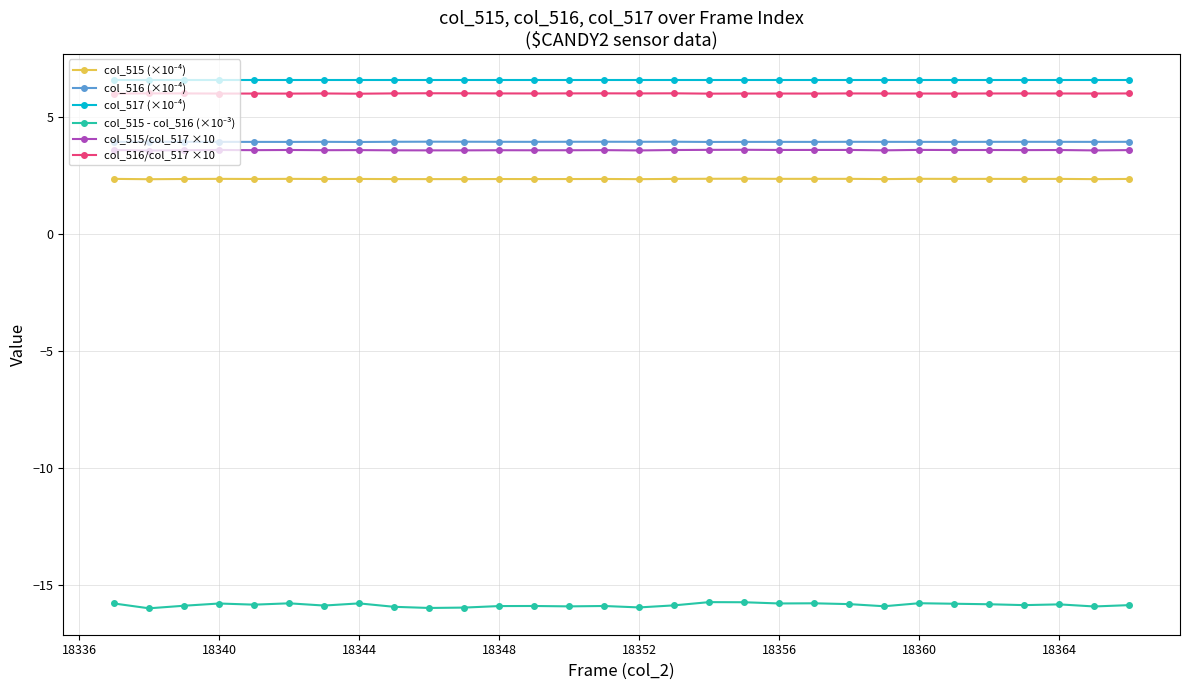

What is the sum of all col_516/col_517 ×10 values?

179.6